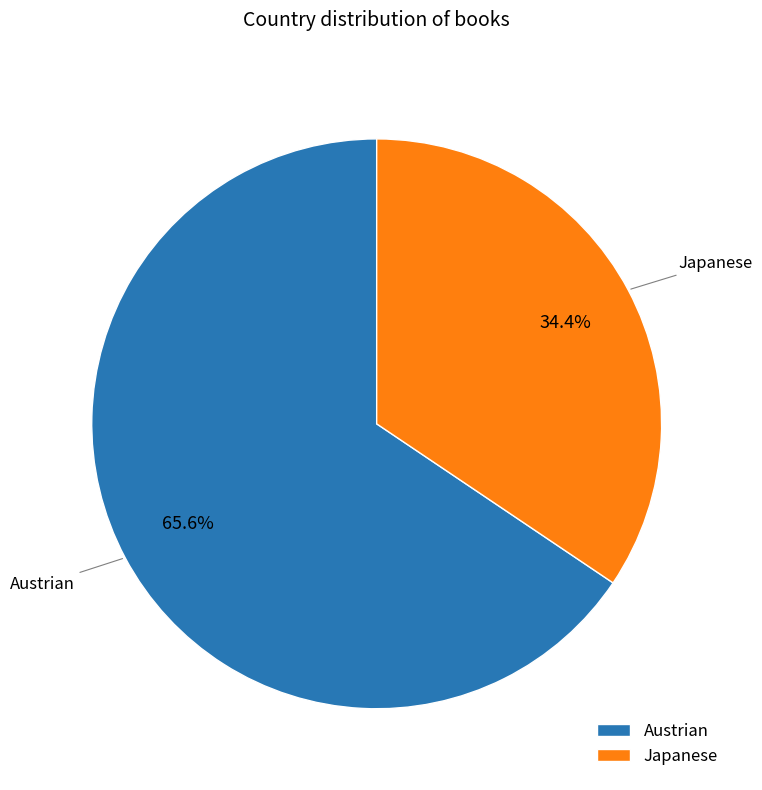

What percentage do Japanese and Austrian together represent?

100.0%